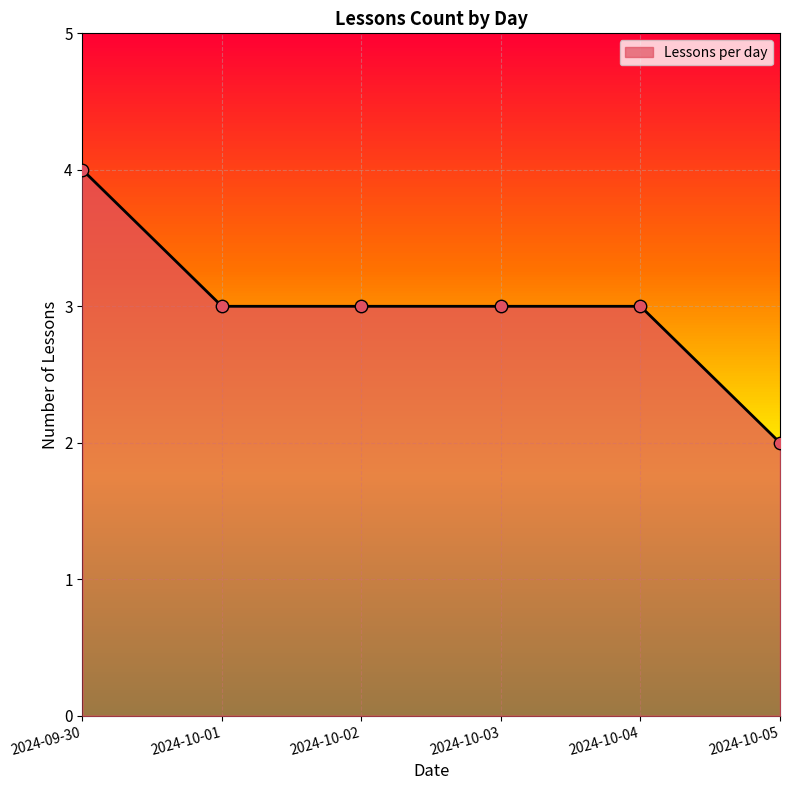

What is the change in value from 2024-10-04 to 2024-10-05?

-1